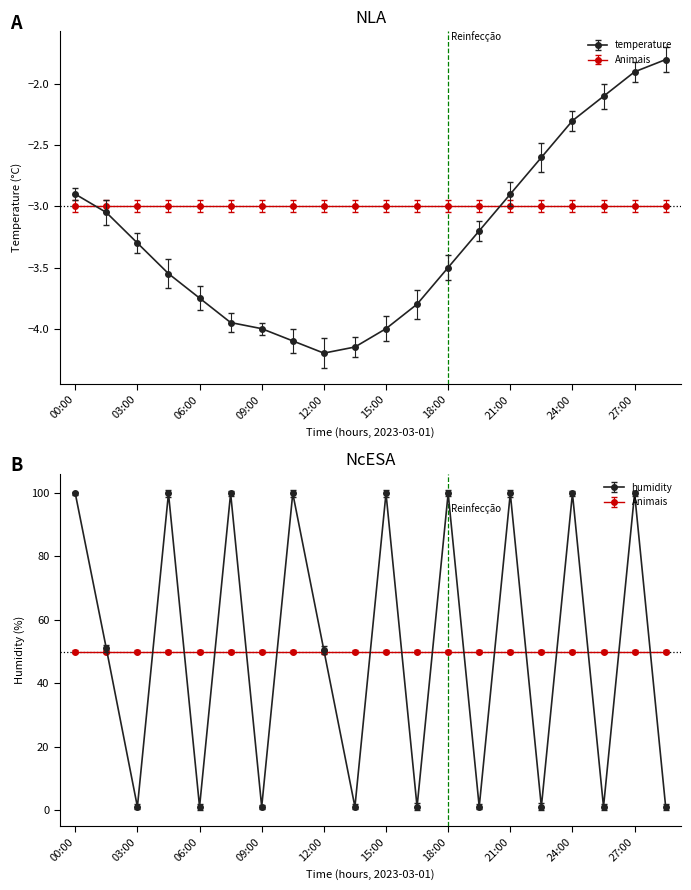

Which series has the largest total across all categories?

humidity